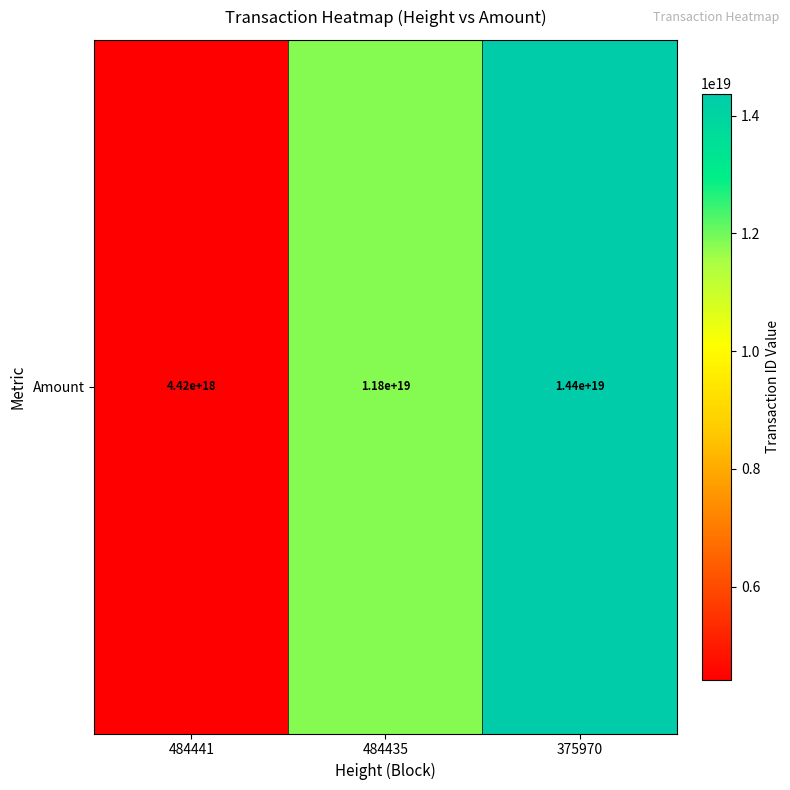

Is it true that the value at 375970 is 14373332900126769152?

True